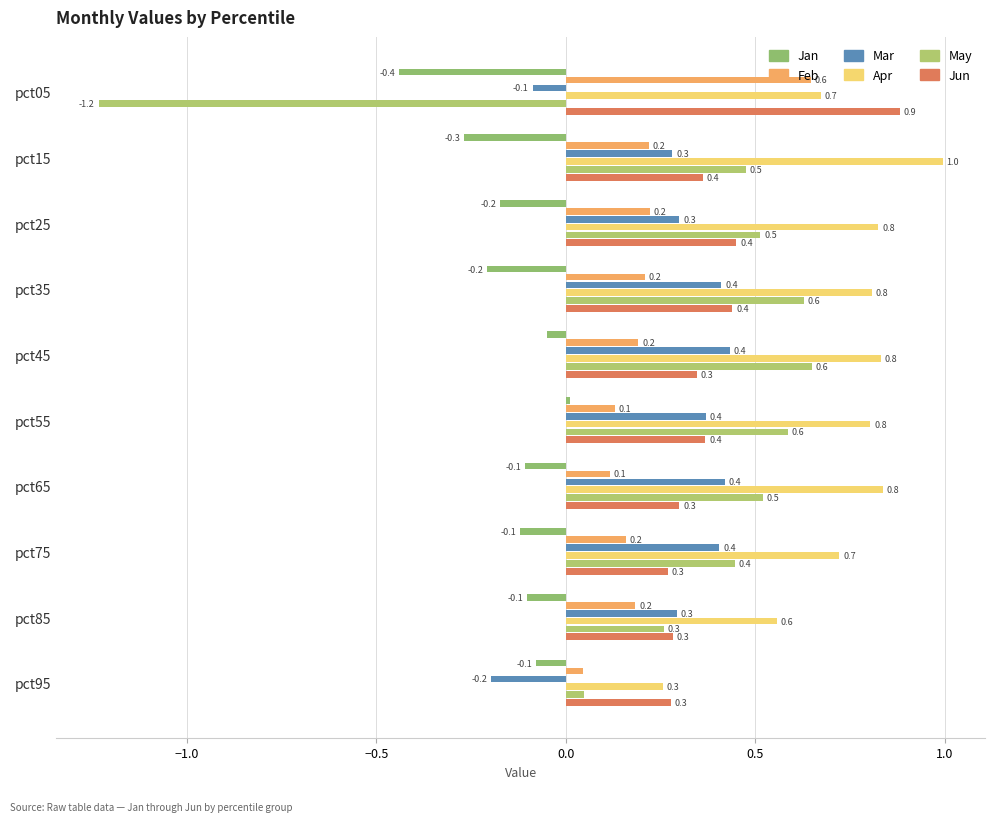

How many values in the May series are below 0?

1